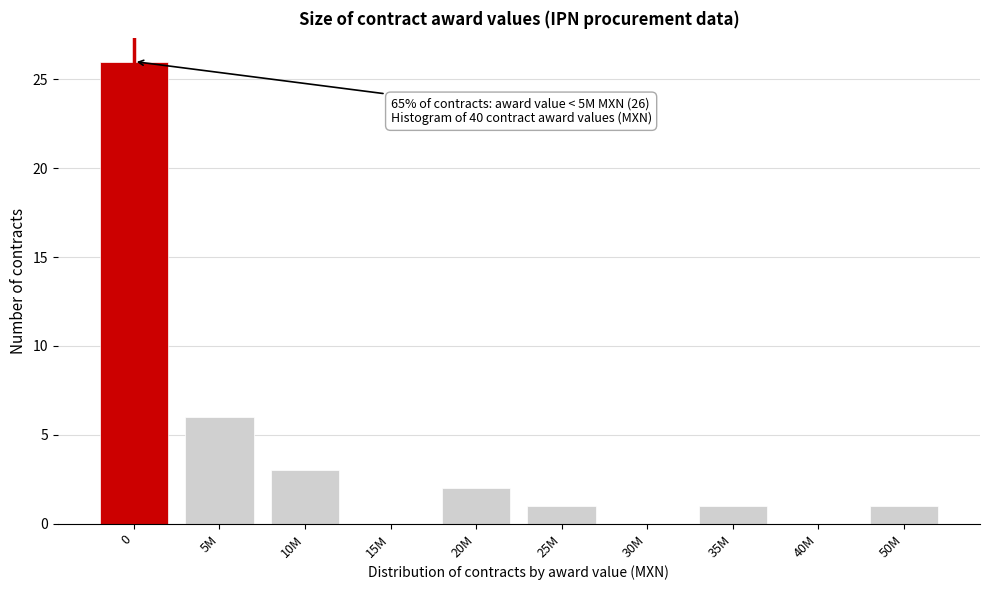

Reading left to right, list all the values displayed in this chart.

0=26	5M=6	10M=3	15M=0	20M=2	25M=1	30M=0	35M=1	40M=0	50M=1